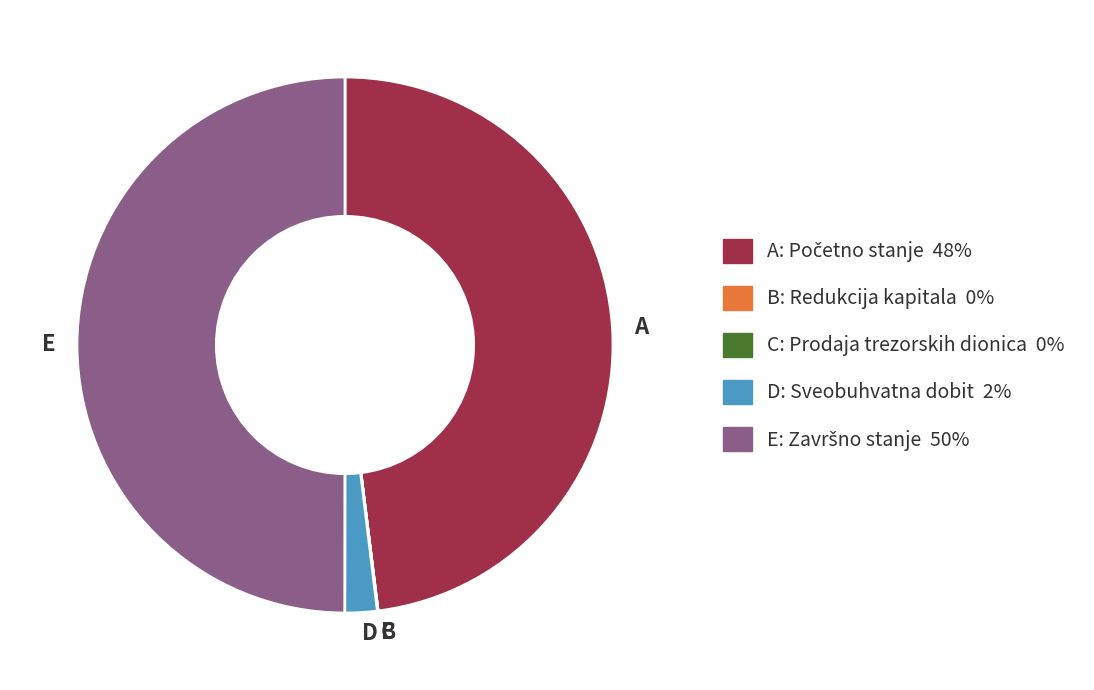

Which category has the biggest portion of the pie?

E